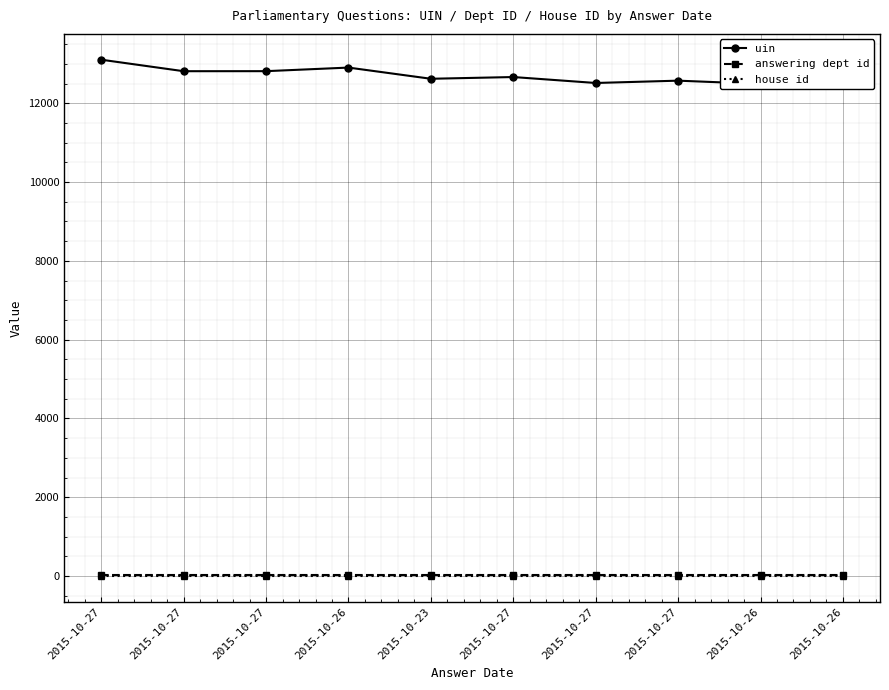

True or false: house id has a value of 1 at 2015-10-23.

True